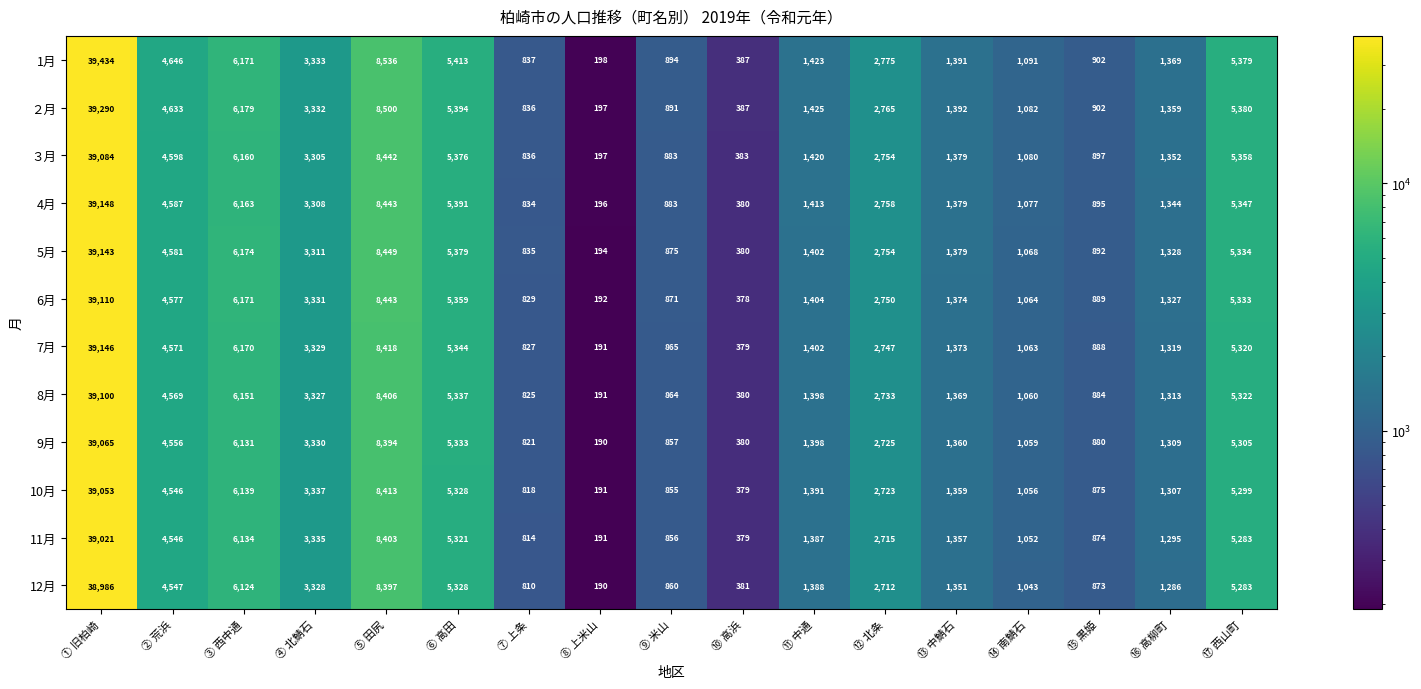

How many categories are shown in the chart?

17